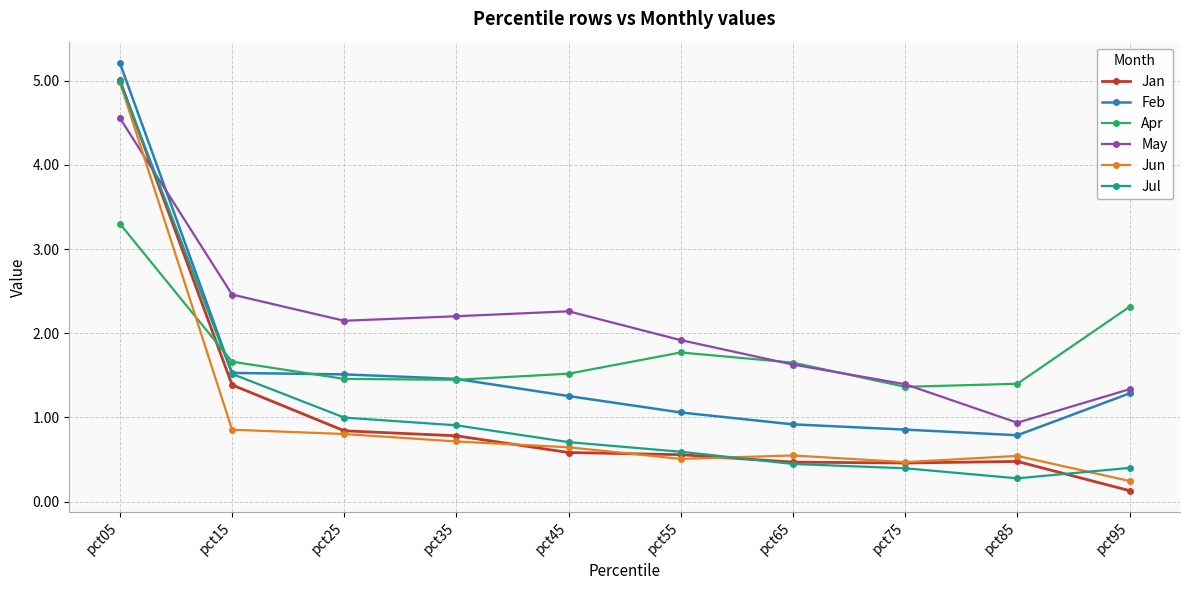

At which category is the sum across all series the highest?

pct05